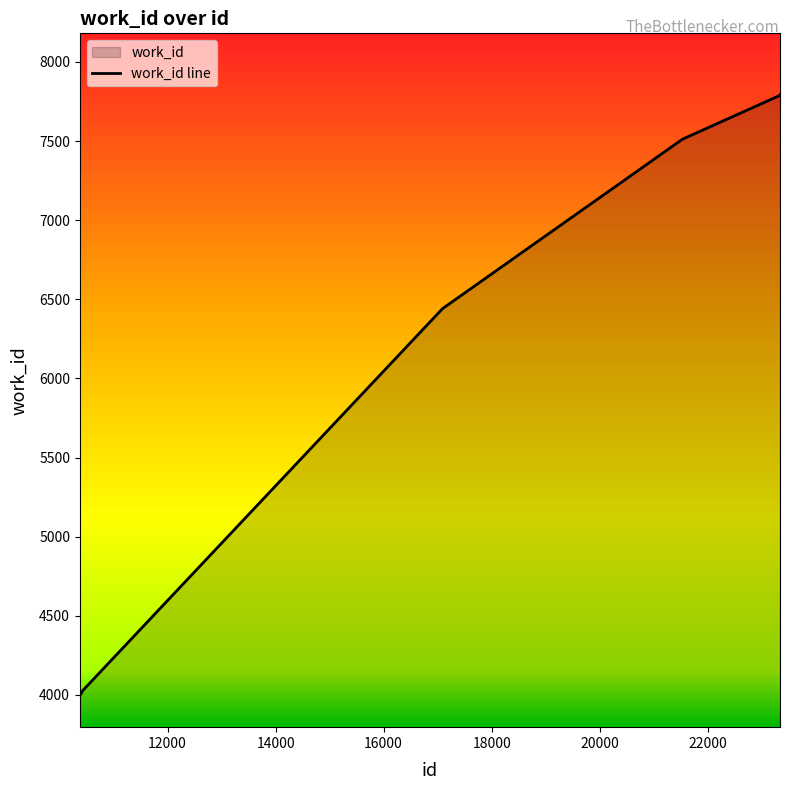

What is the difference between the second highest and minimum values?

3794